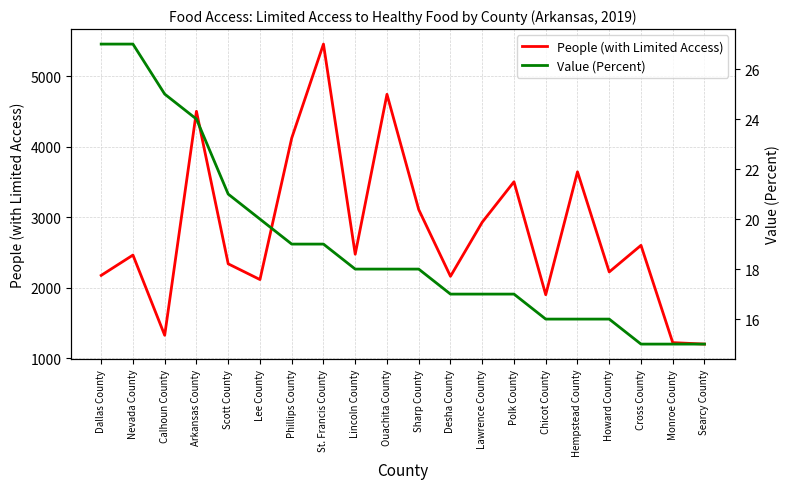

True or false: Value (Percent) has a value of 17 at Lawrence County.

True